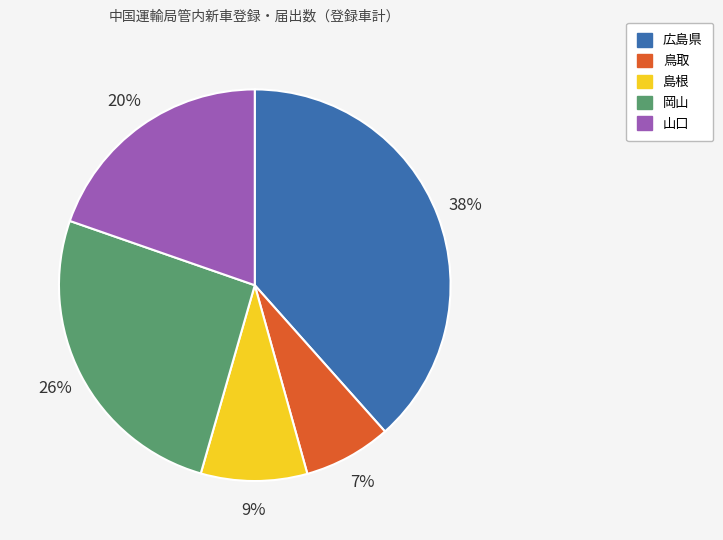

What is the ratio of the value at 岡山 to the value at 広島県?

0.7